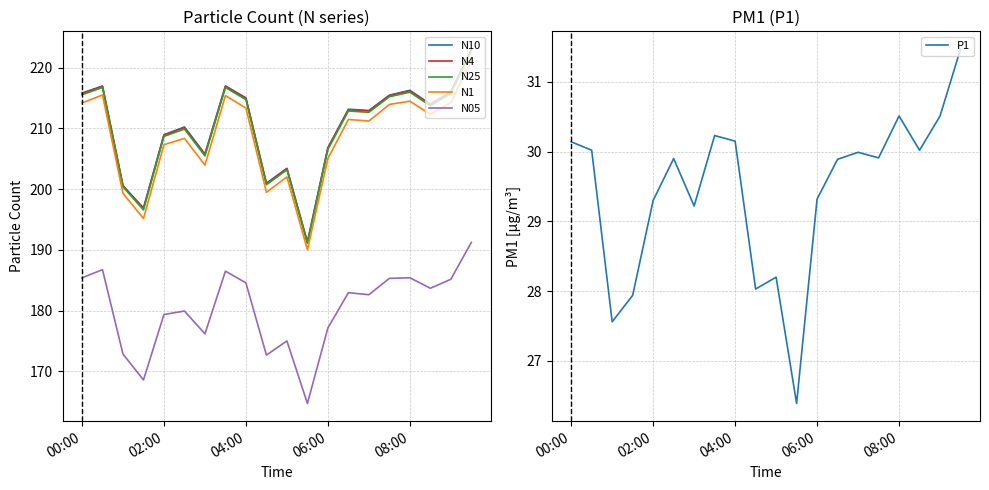

True or false: N4 and N05 intersect in this chart.

False